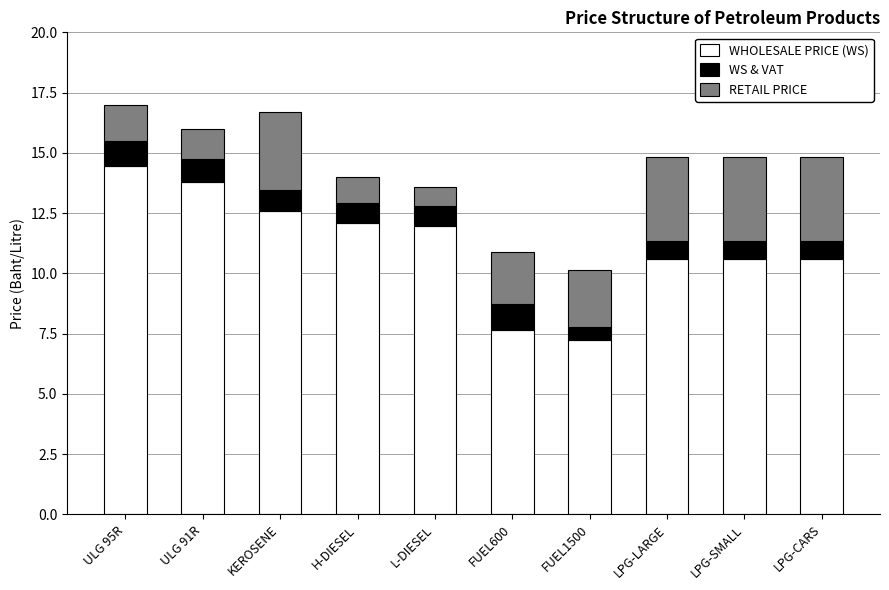

The WHOLESALE PRICE (WS) series shows 12.0 at L-DIESEL. True or false?

True